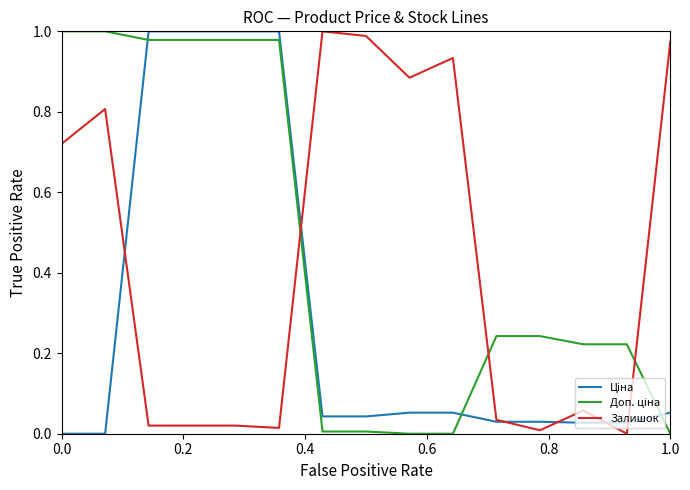

How many lines are shown in the chart?

3